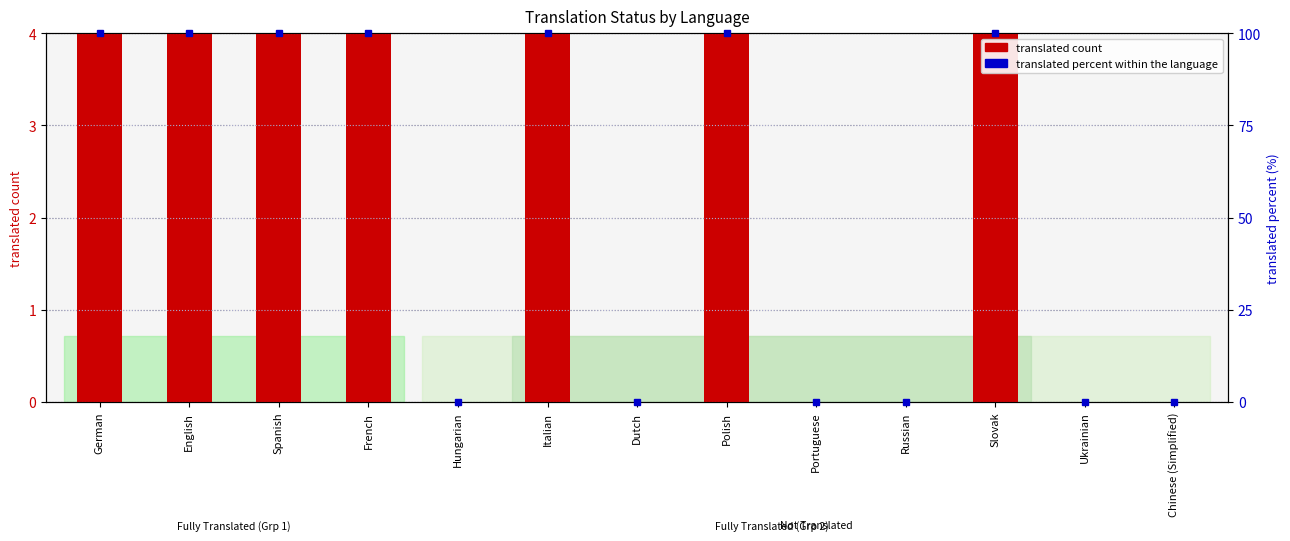

Is the value of translated percent at Spanish greater than the value of translated count at Russian?

Yes